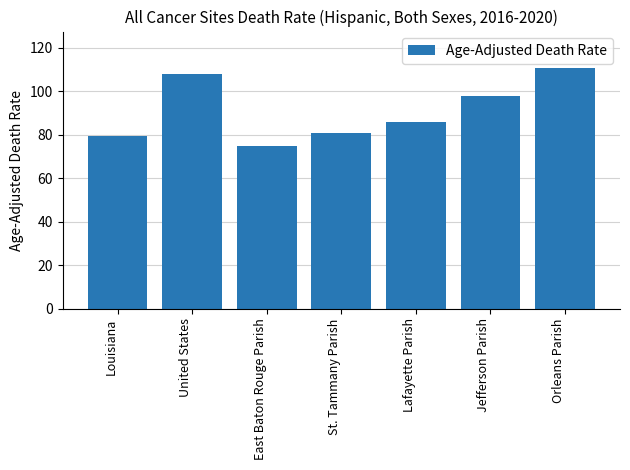

How many bars are there in total?

7